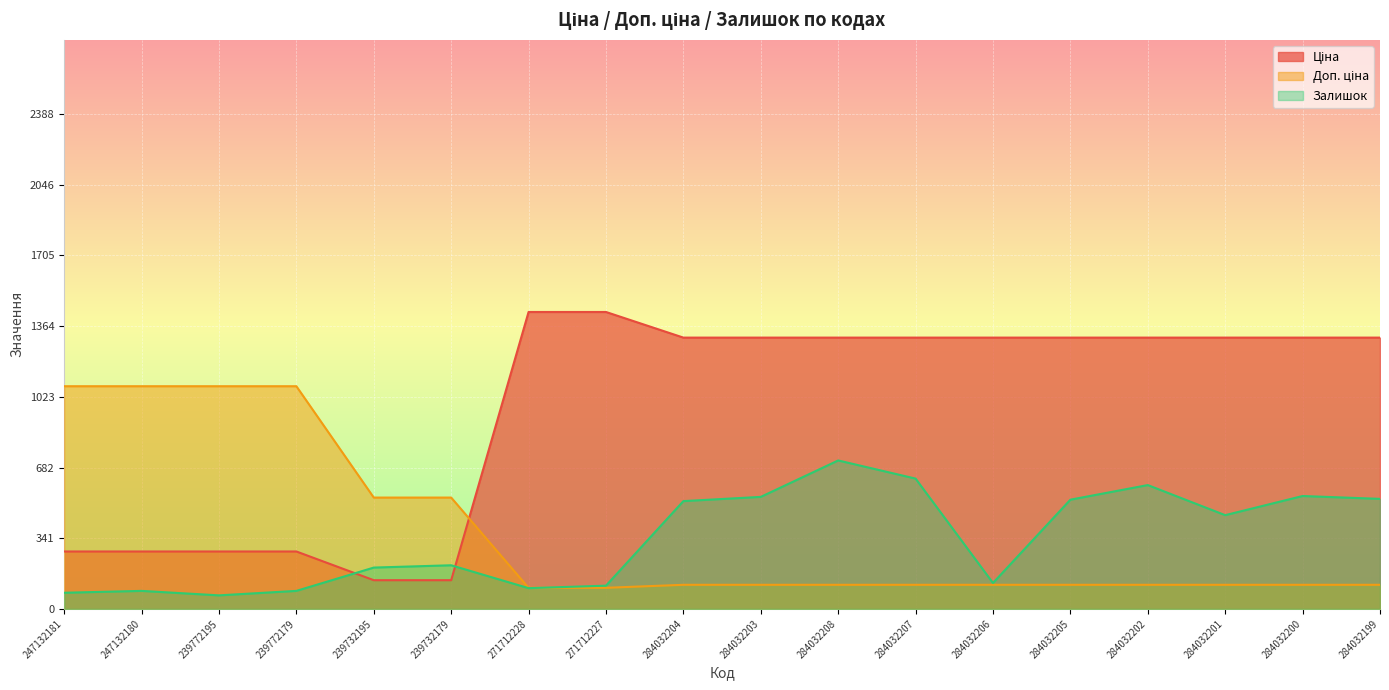

The Ціна series shows 627.7 at 284032205. True or false?

False